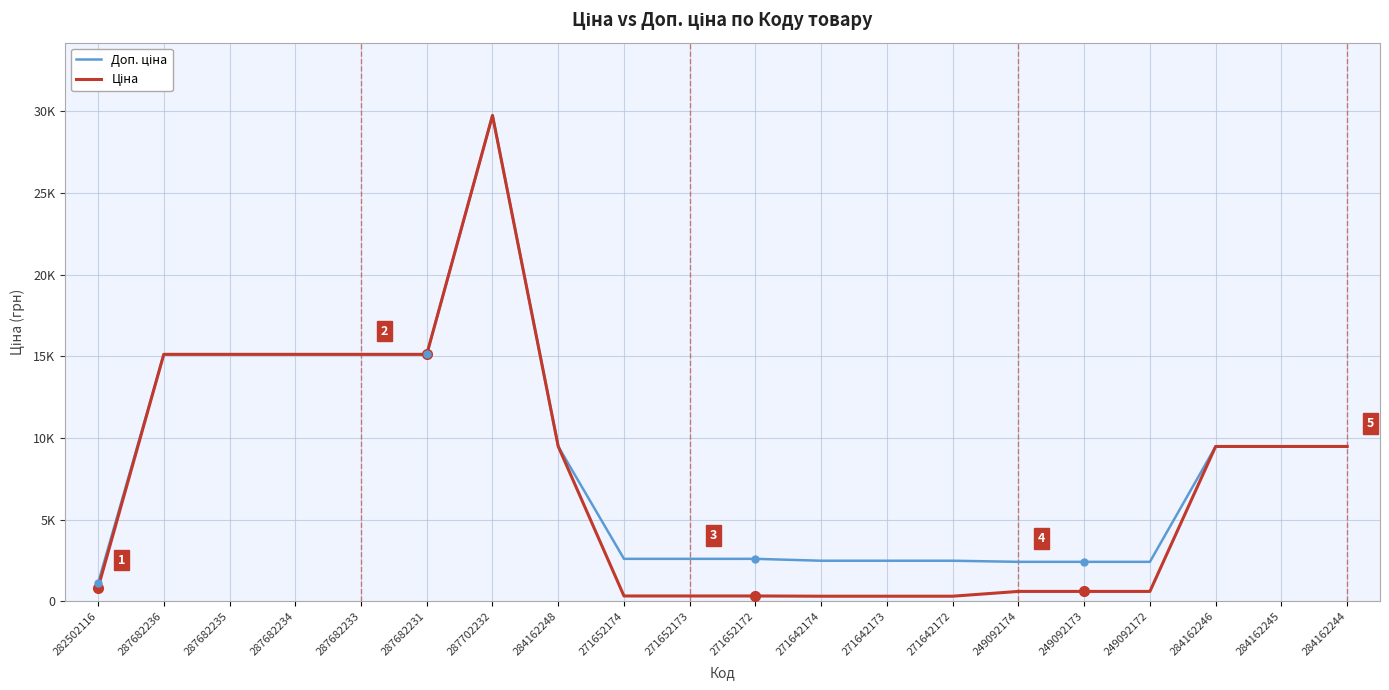

At which category is the sum across all series the highest?

287702232